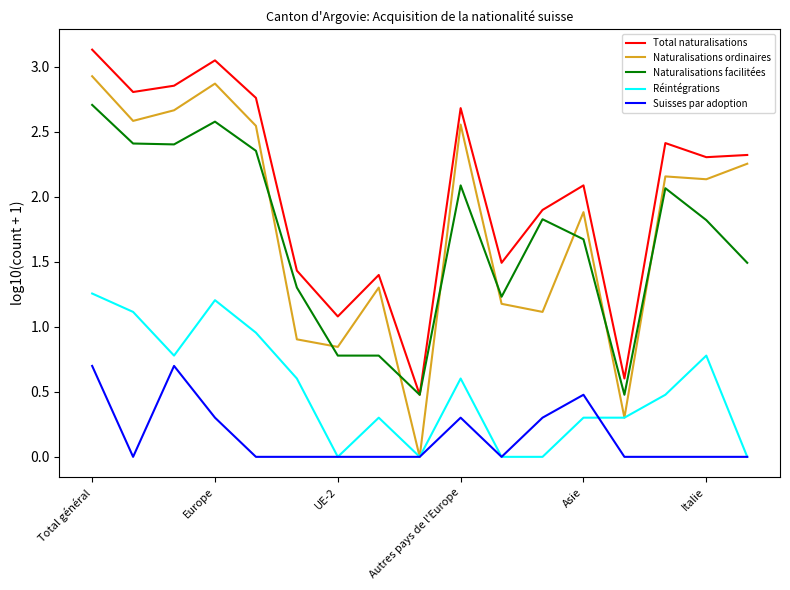

True or false: Suisses par adoption and Total naturalisations cross at least once.

False